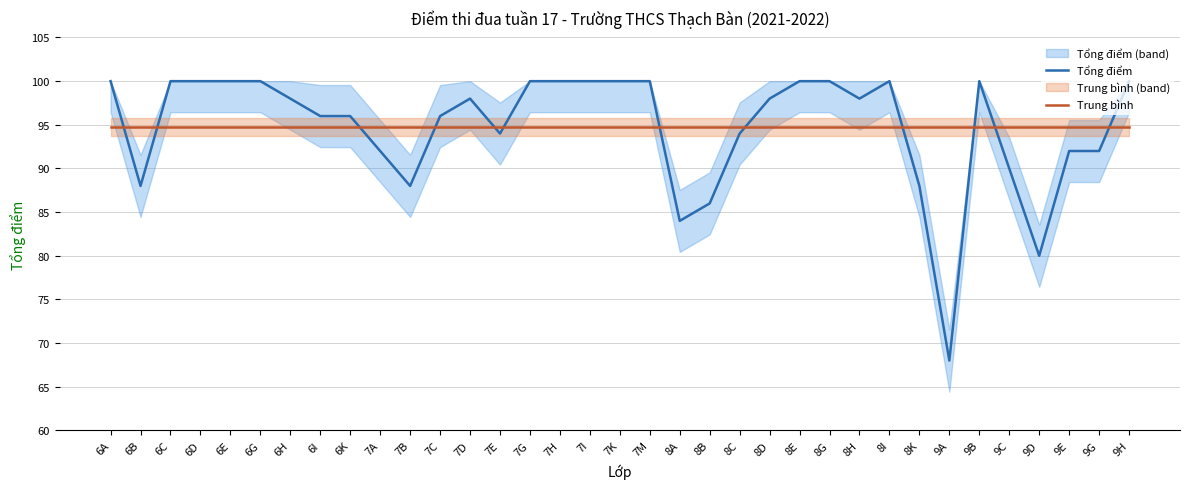

What is the sum of all Trung bình values?

3316.0